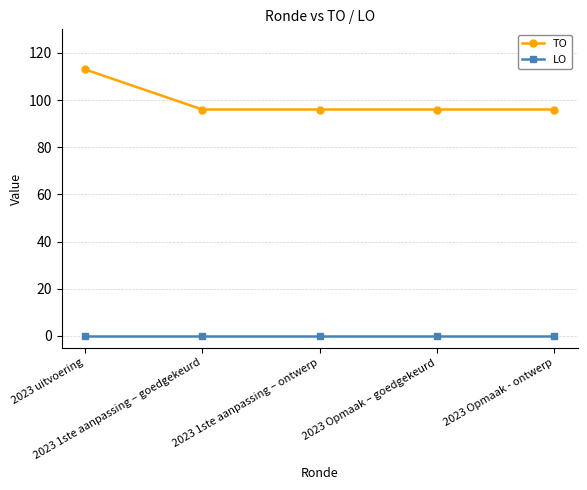

At how many categories does at least one series exceed 21?

5